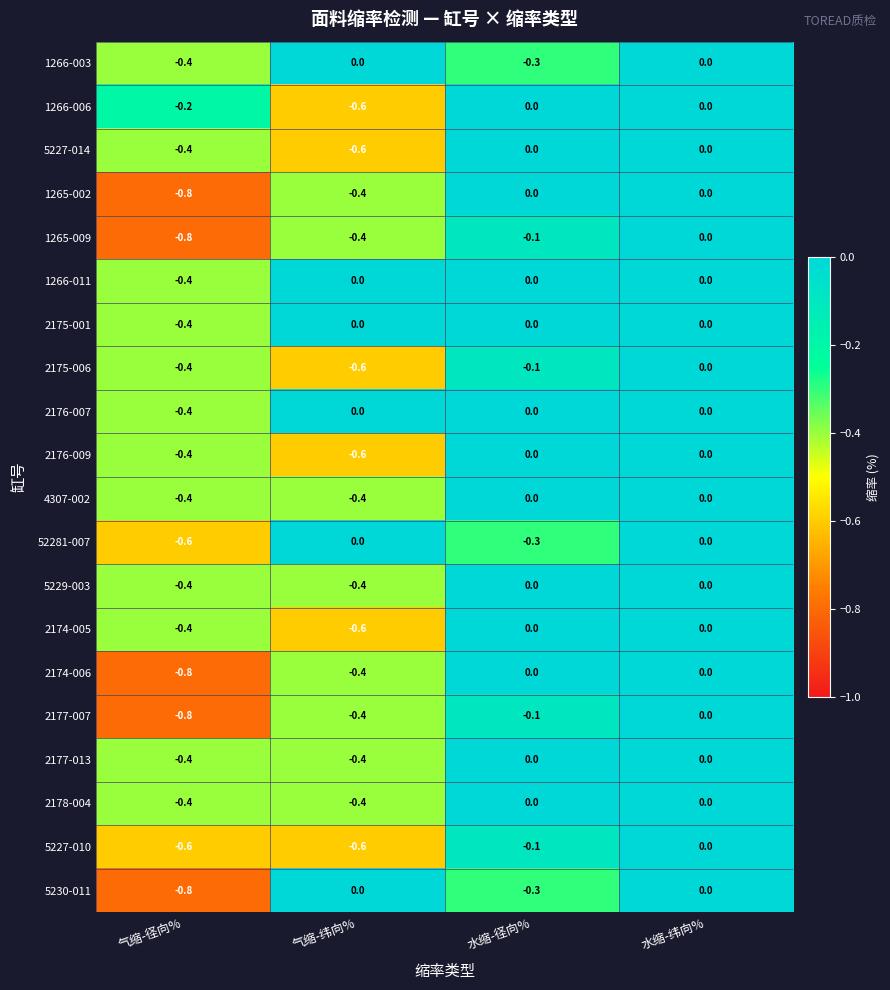

How many negative values does the 2174-005 series have?

2